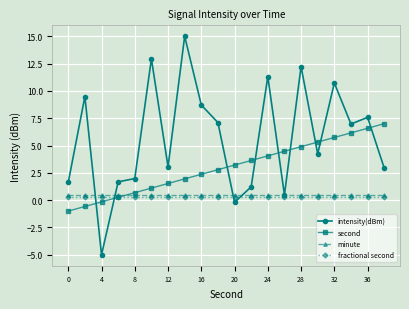

After their last crossing, which series has the higher values: intensity(dBm) or fractional second?

intensity(dBm)